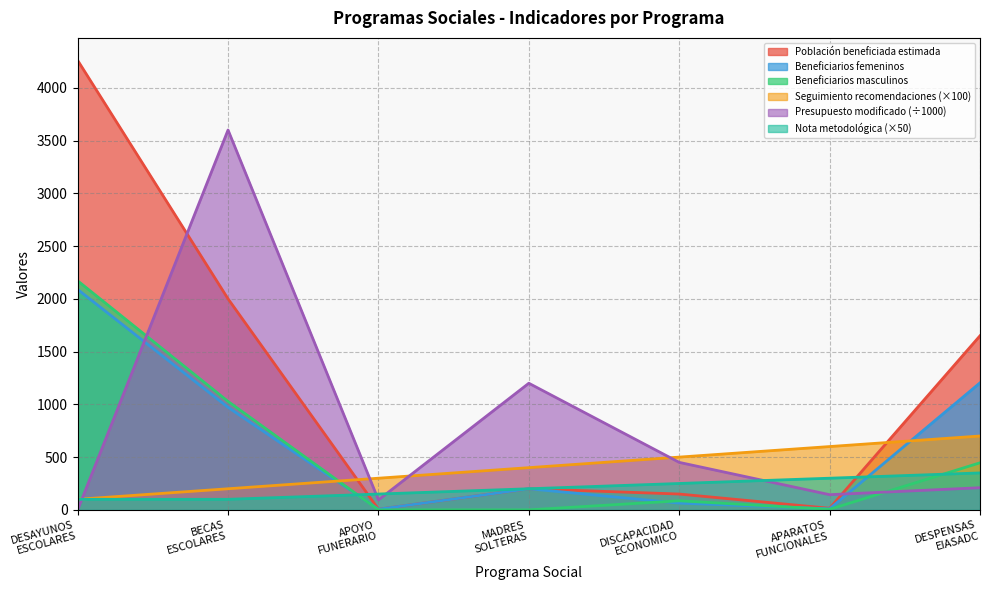

Is it true that Seguimiento recomendaciones equals 500.0 at DISCAPACIDAD
ECONOMICO?

True